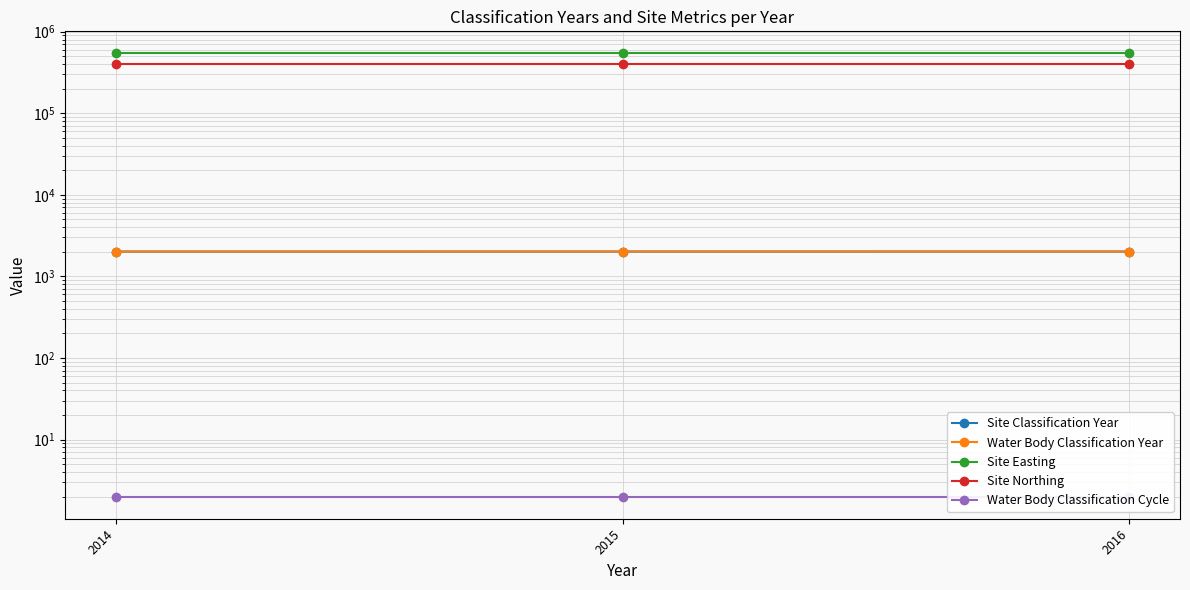

Does the chart have visible grid lines?

Yes